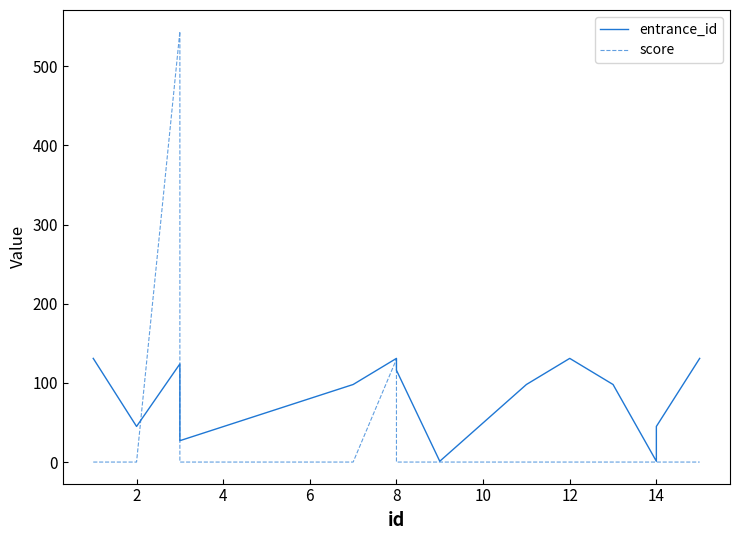

Where is score nearest to the value 272?

8